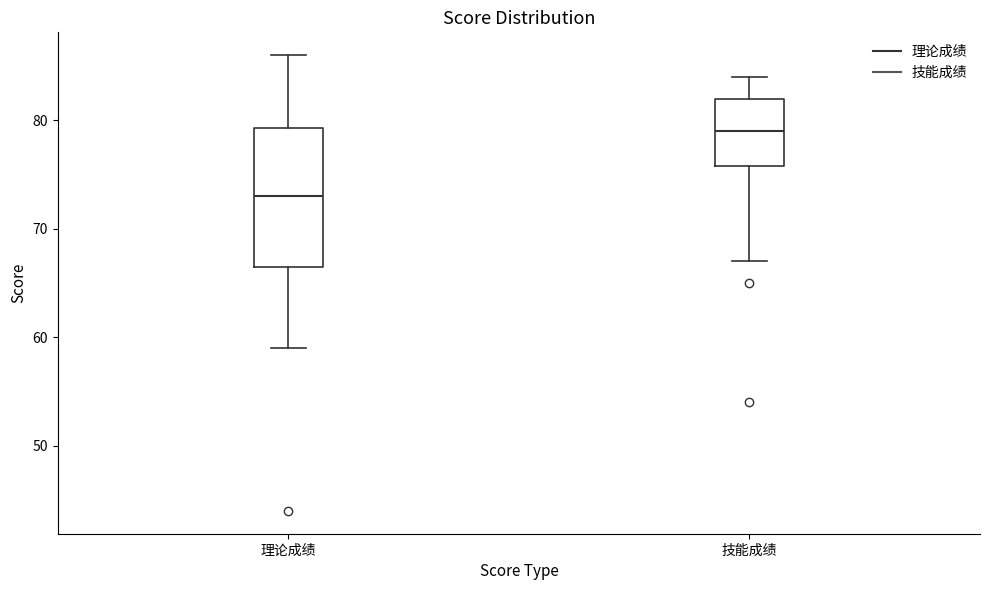

Reading left to right, read every box against the y-axis: the position of its median line, the range the box covers, and the ends of its whiskers. The values are not printed on the chart, so give them approximately, as read against the axis.

理论成绩: median 73, box 67 to 79, whiskers 59 to 86
技能成绩: median 79, box 76 to 82, whiskers 67 to 84